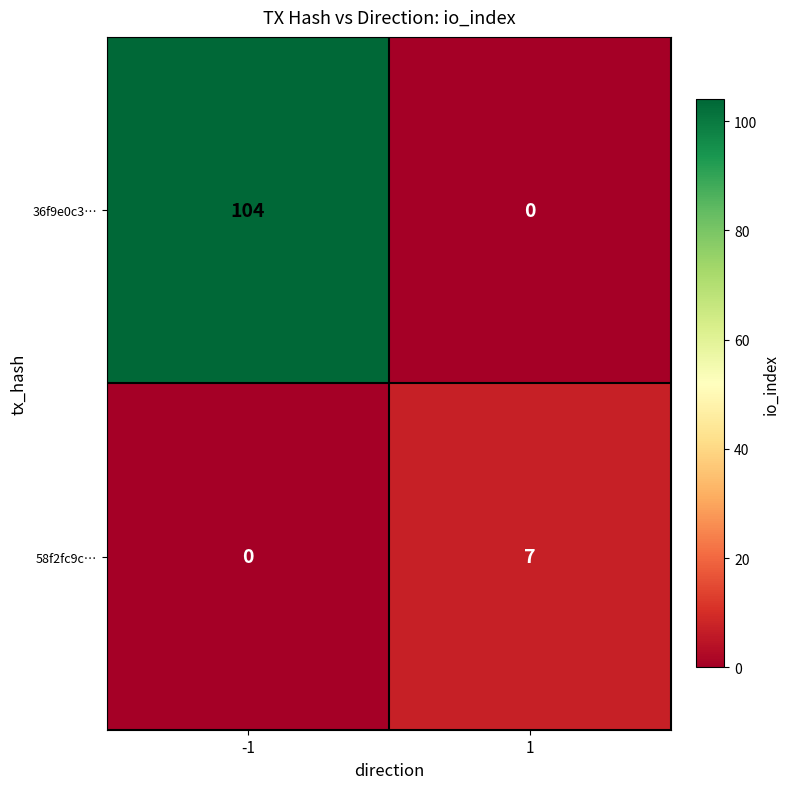

Is it true that 36f9e0c3… equals 104 at -1?

True